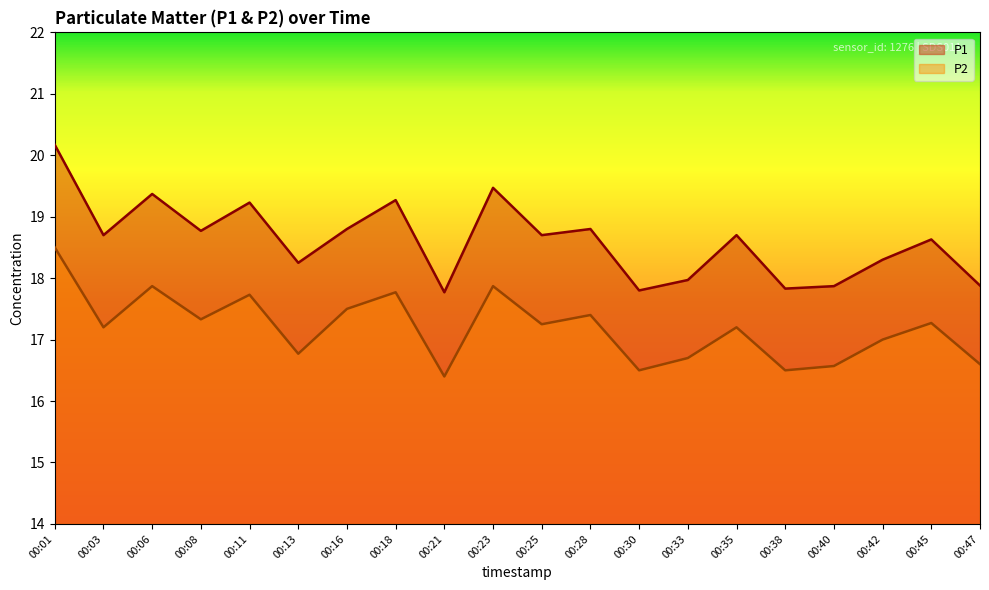

True or false: P1 has a value of 30.6 at 00:38.

False